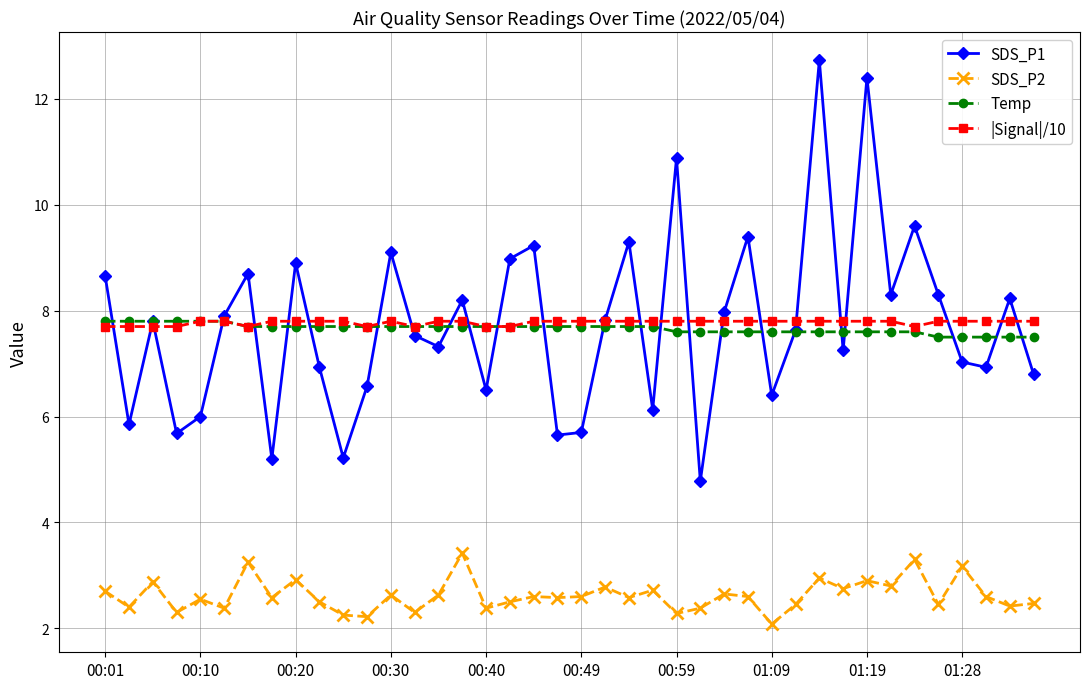

What is the value of the Temp point at the 22nd from the left?

7.7